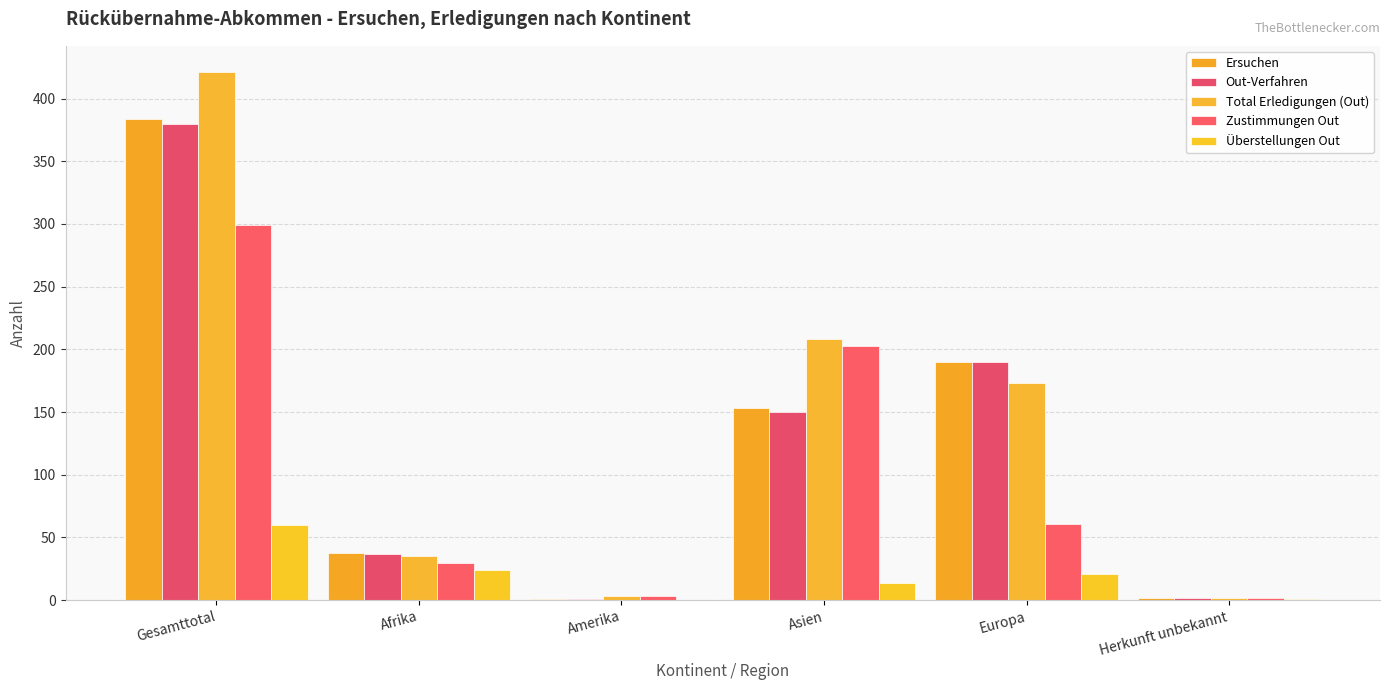

Reading left to right, list all the values displayed in this chart.

Ersuchen: Gesamttotal=384	Afrika=38	Amerika=1	Asien=153	Europa=190	Herkunft unbekannt=2
Out-Verfahren: Gesamttotal=380	Afrika=37	Amerika=1	Asien=150	Europa=190	Herkunft unbekannt=2
Total Erledigungen (Out): Gesamttotal=421	Afrika=35	Amerika=3	Asien=208	Europa=173	Herkunft unbekannt=2
Zustimmungen Out: Gesamttotal=299	Afrika=30	Amerika=3	Asien=203	Europa=61	Herkunft unbekannt=2
Überstellungen Out: Gesamttotal=60	Afrika=24	Amerika=0	Asien=14	Europa=21	Herkunft unbekannt=1